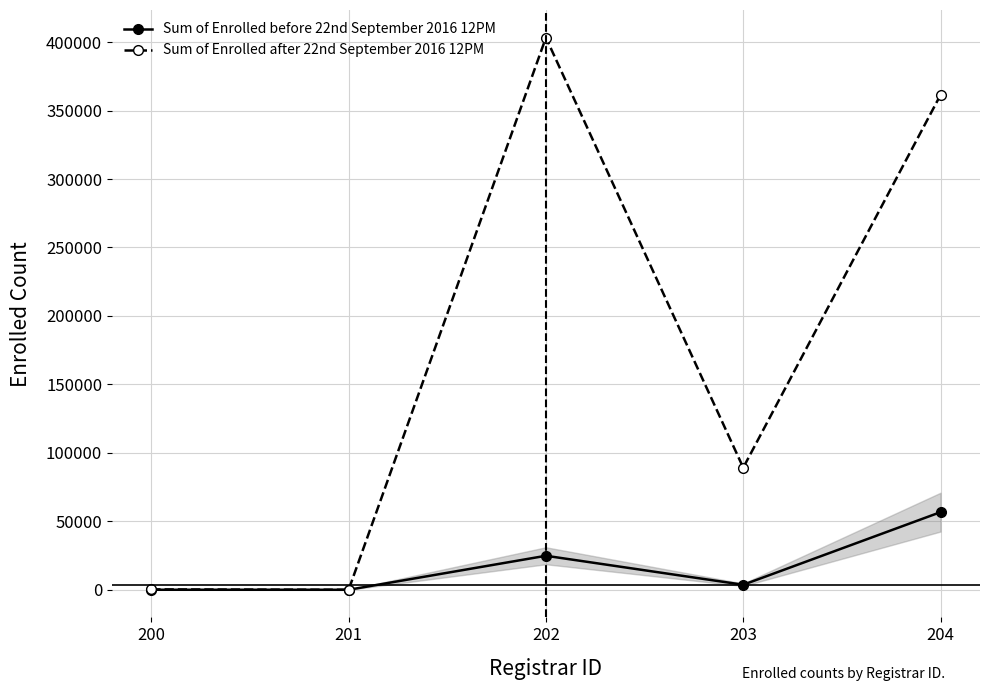

List the series in order of their overall mean, lowest first.

Sum of Enrolled before 22nd September 2016 12PM, Sum of Enrolled after 22nd September 2016 12PM